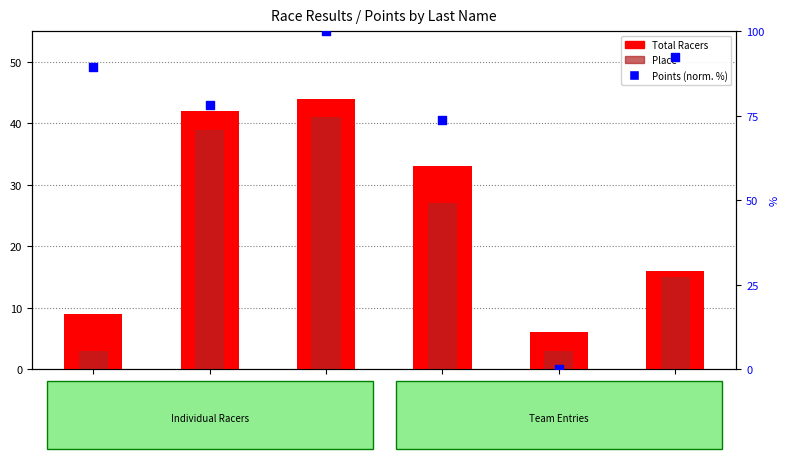

Which series has the widest spread of Y values?

Points (normalized %)